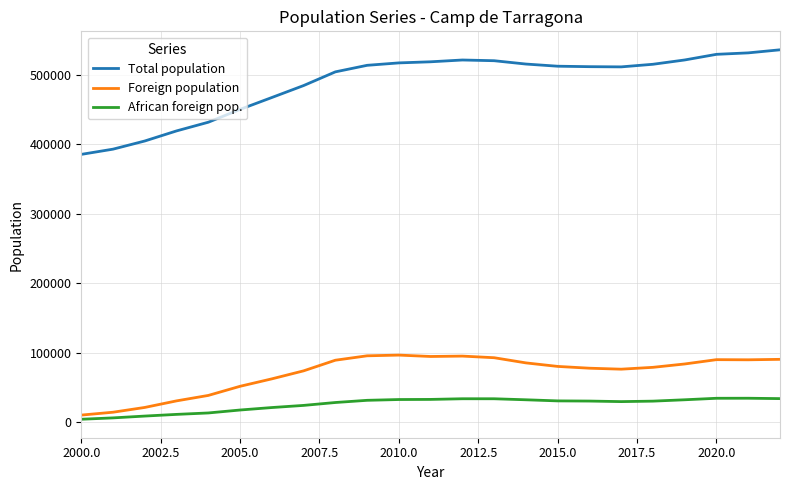

True or false: Foreign population has more than 1 points higher than both neighbors.

True